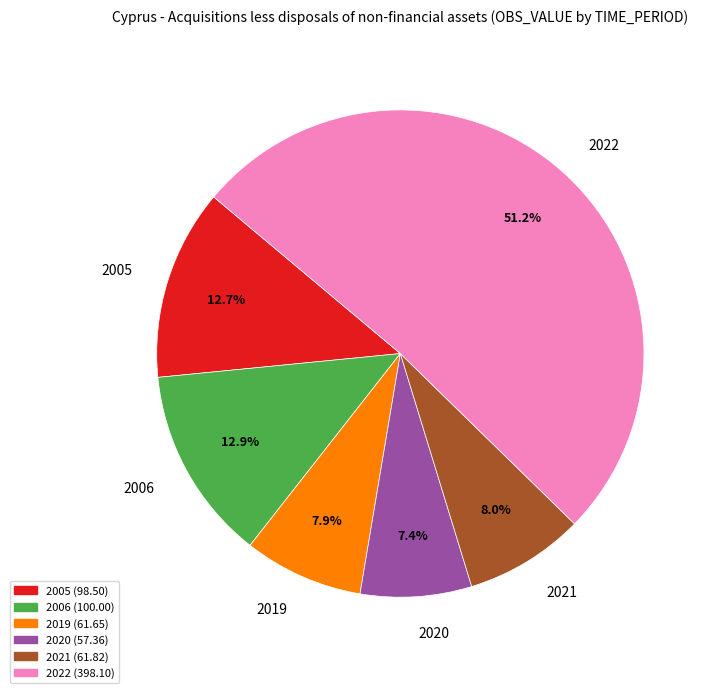

What percentage is the 2005 slice, to the nearest percent?

13%